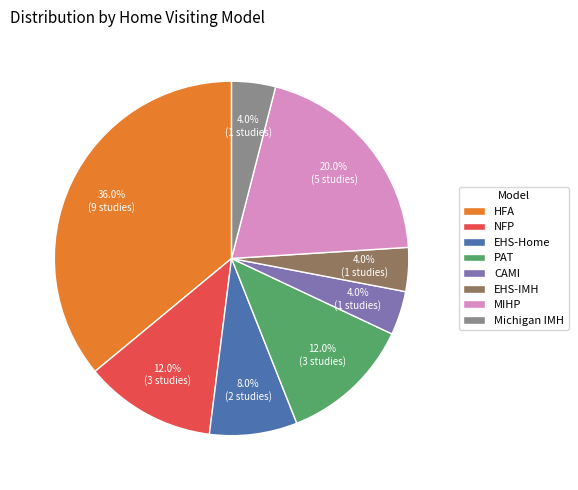

What is the largest slice in the pie chart?

HFA